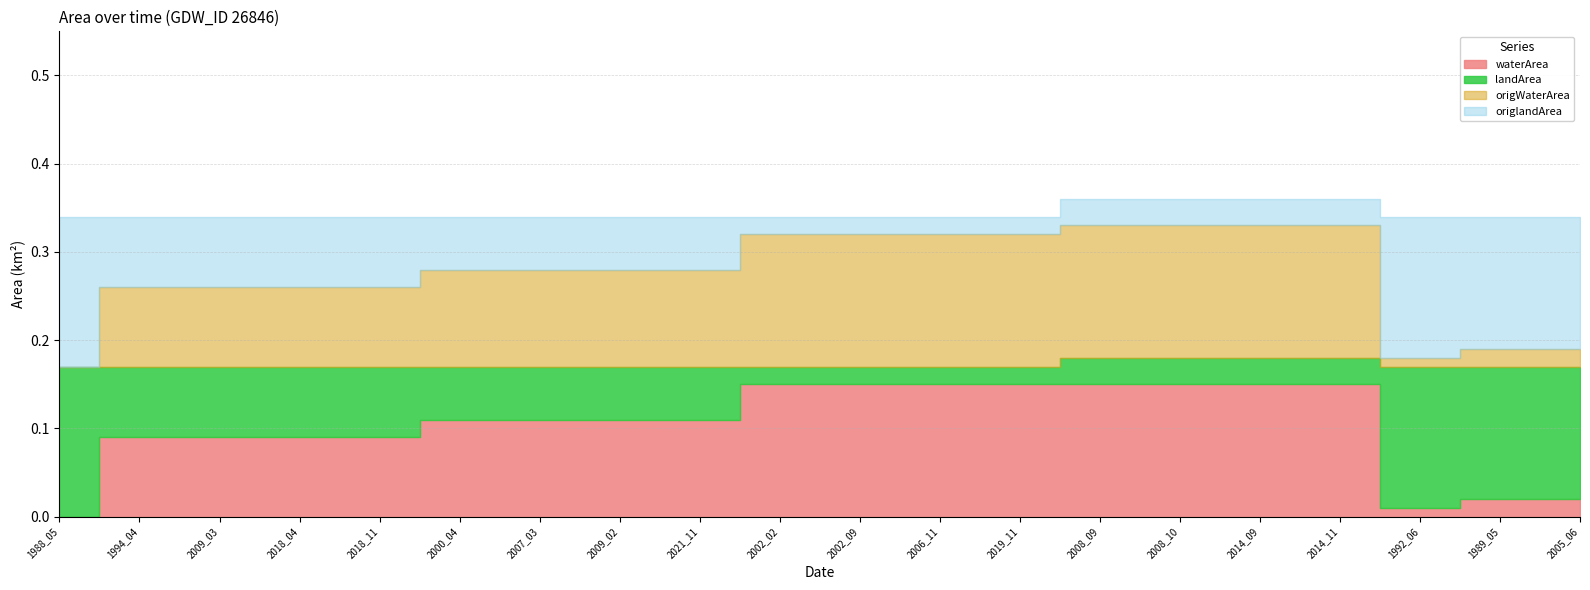

True or false: waterArea has more than 2 points higher than both neighbors.

False